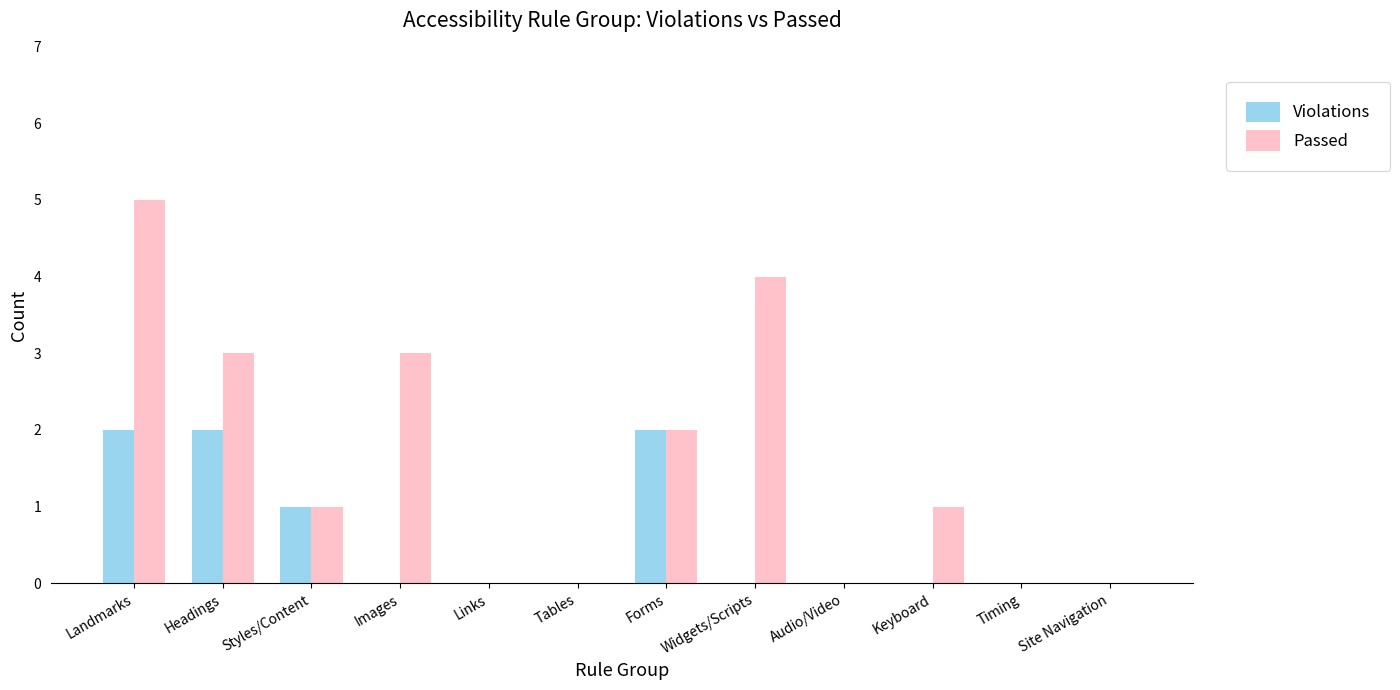

How many categories are shown in the chart?

12